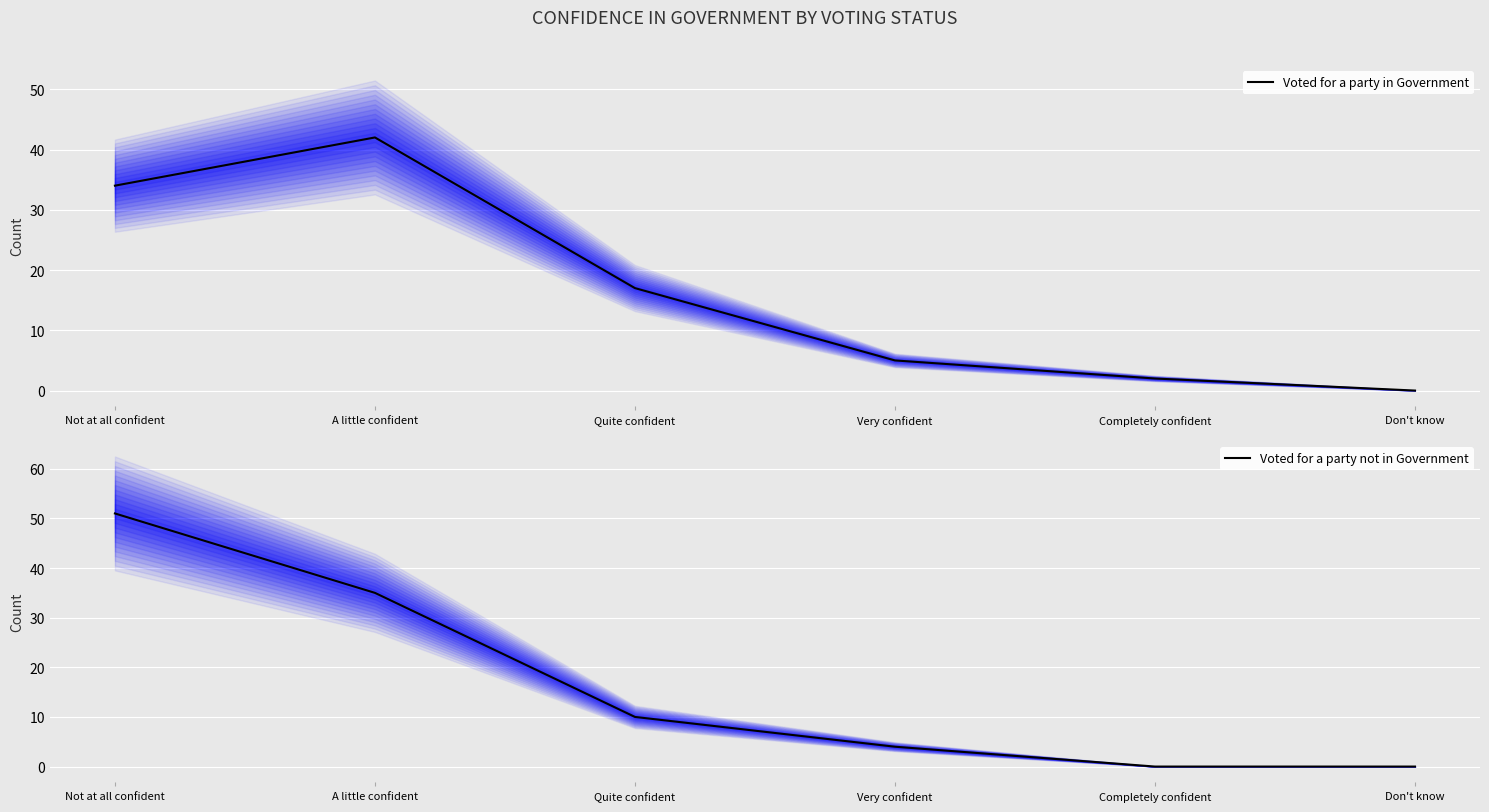

Reading left to right, transcribe all the data shown in this chart.

Voted for a party in Government: 34	42	17	5	2	0
Voted for a party not in Government: 51	35	10	4	0	0